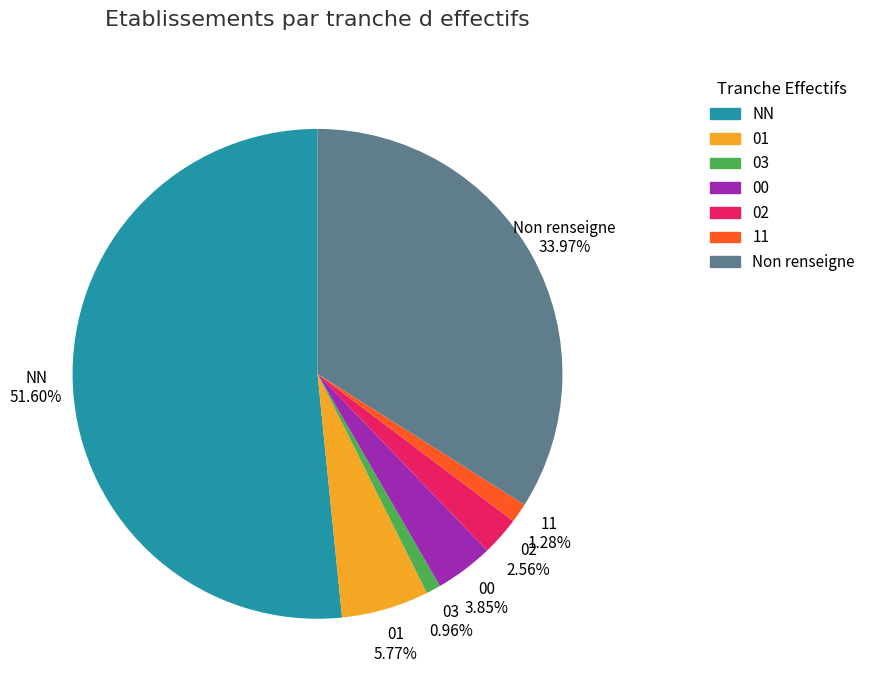

Count the number of slices in the pie.

7